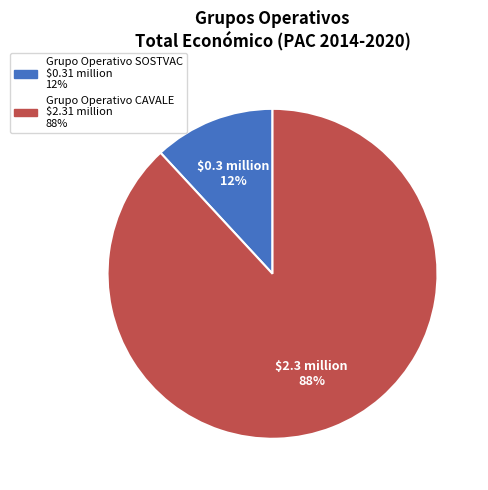

What is the largest slice in the pie chart?

Grupo Operativo CAVALE